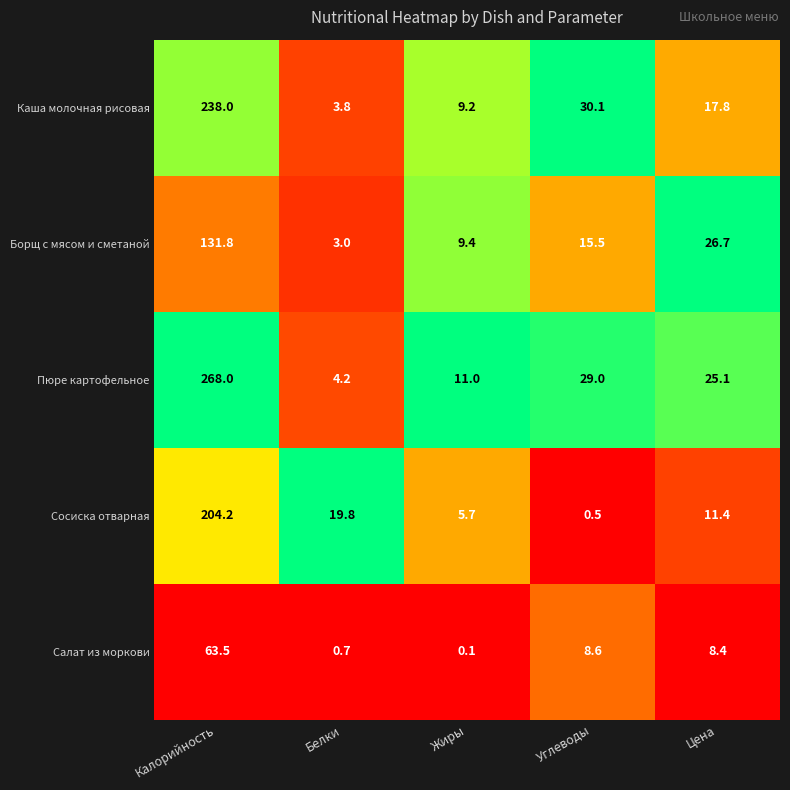

List the labels in order of Каша молочная рисовая value, largest first.

Калорийность, Углеводы, Цена, Жиры, Белки